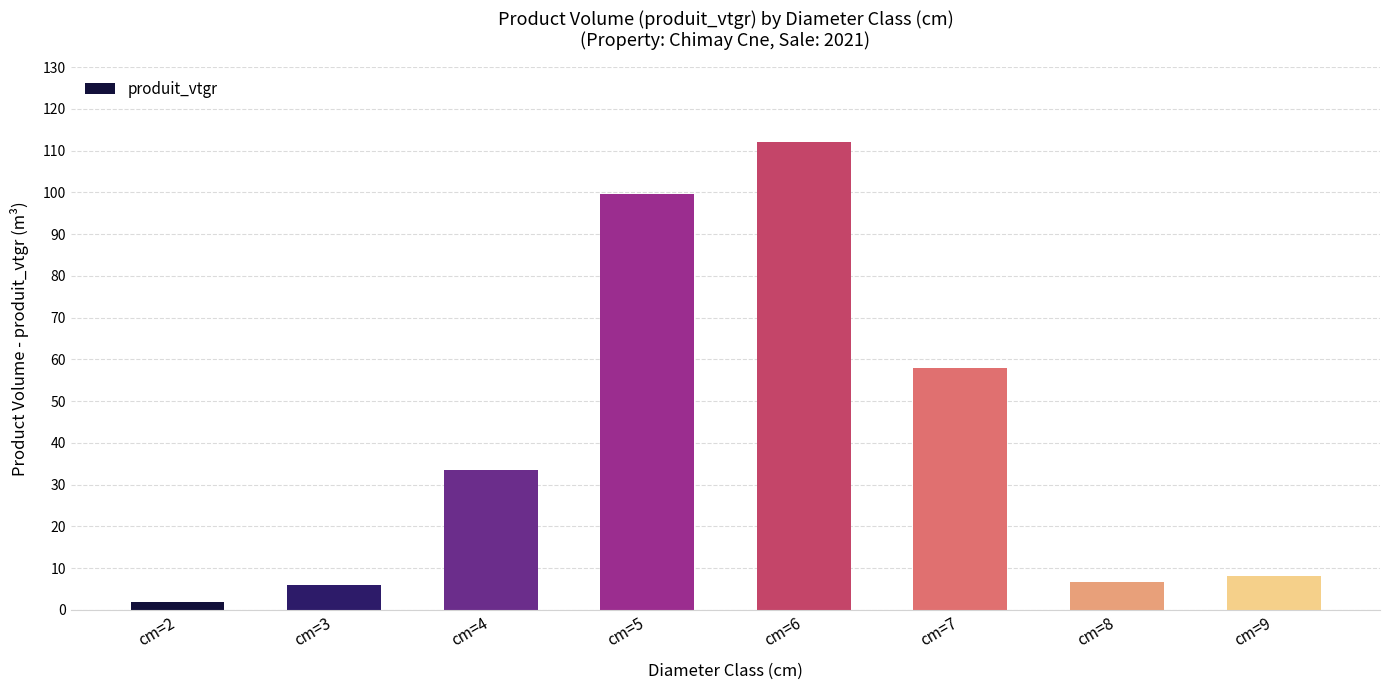

Approximately how many times larger is the value at cm=5 compared to cm=3?

16.6